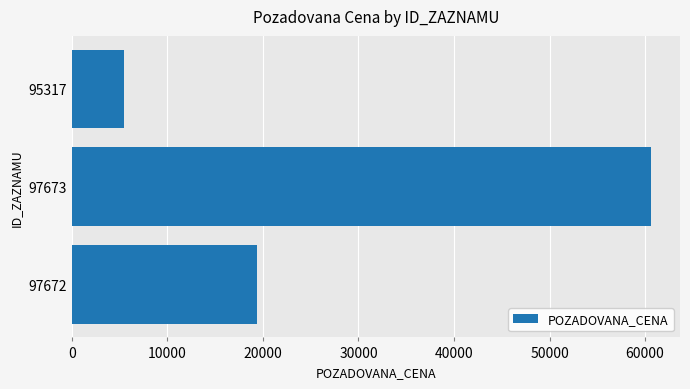

What is the difference between the maximum and minimum values?

55146.9